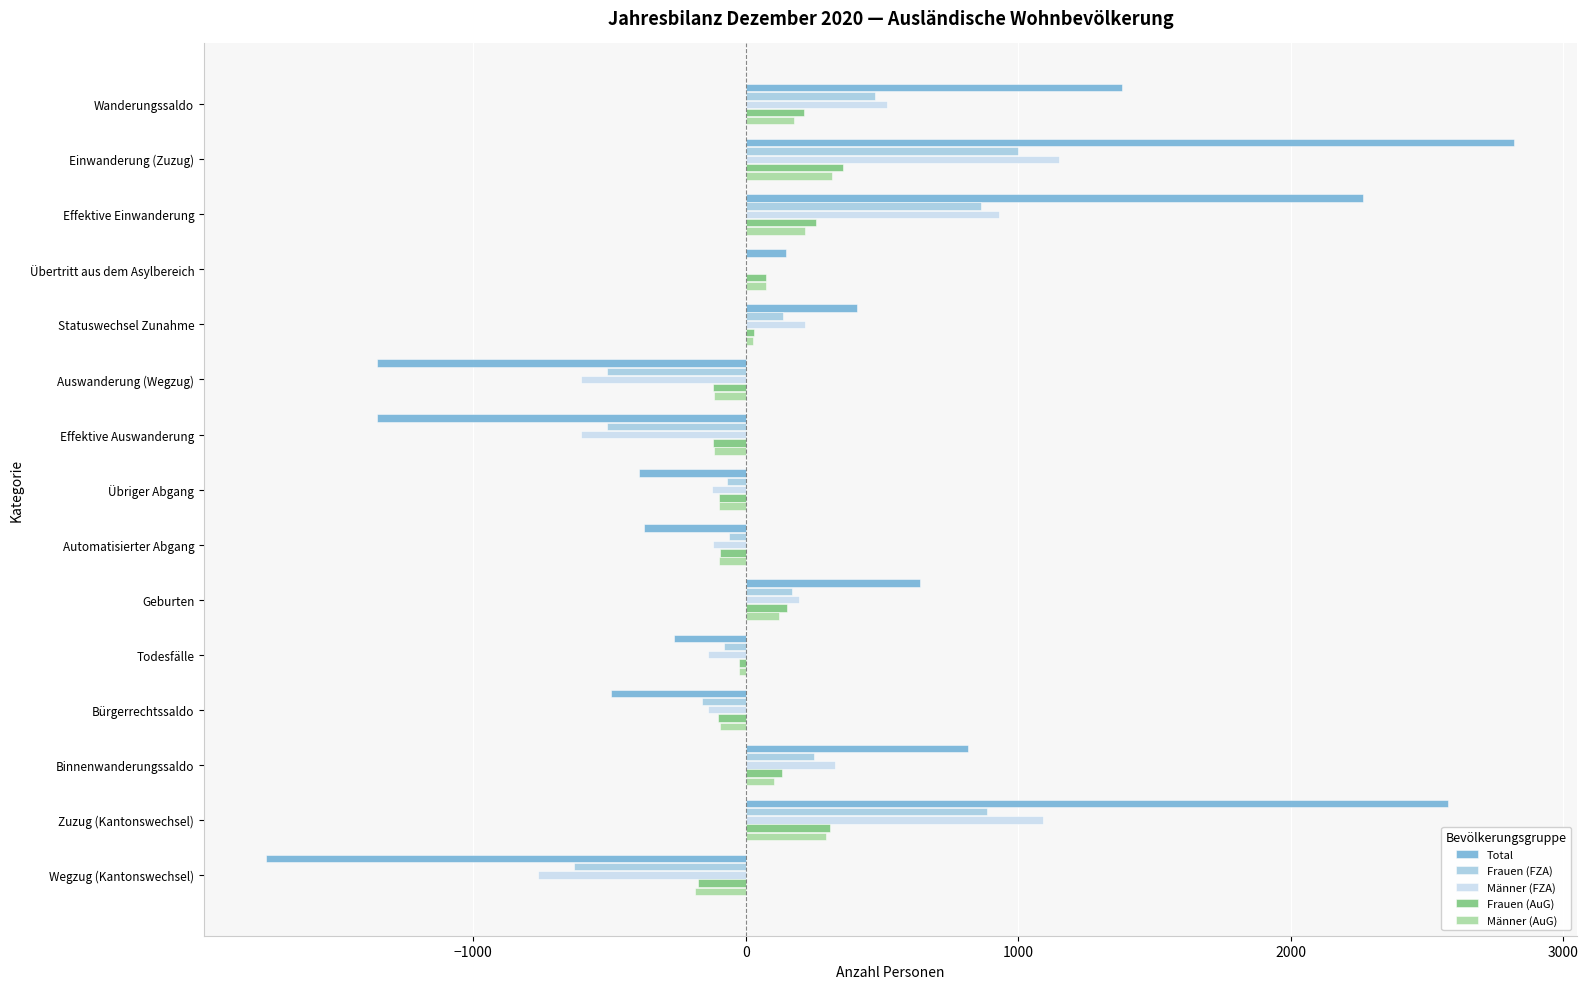

Between Übertritt aus dem Asylbereich and Effektive Auswanderung, which series saw the biggest shift?

Total